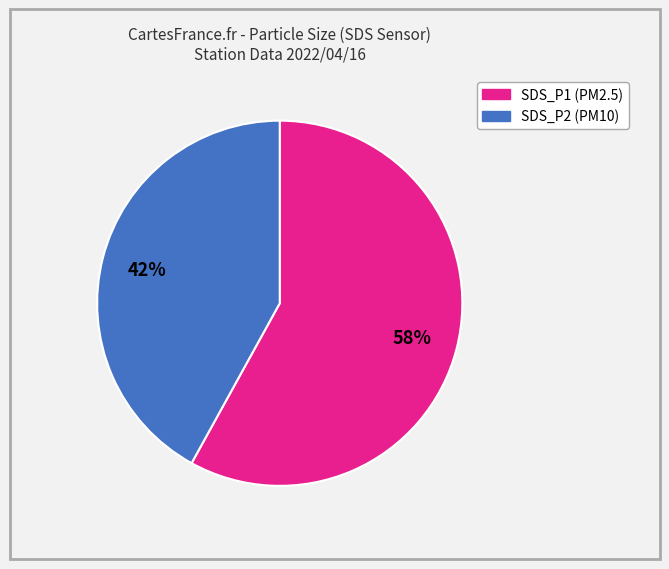

Is there any slice that represents more than half of the pie?

Yes